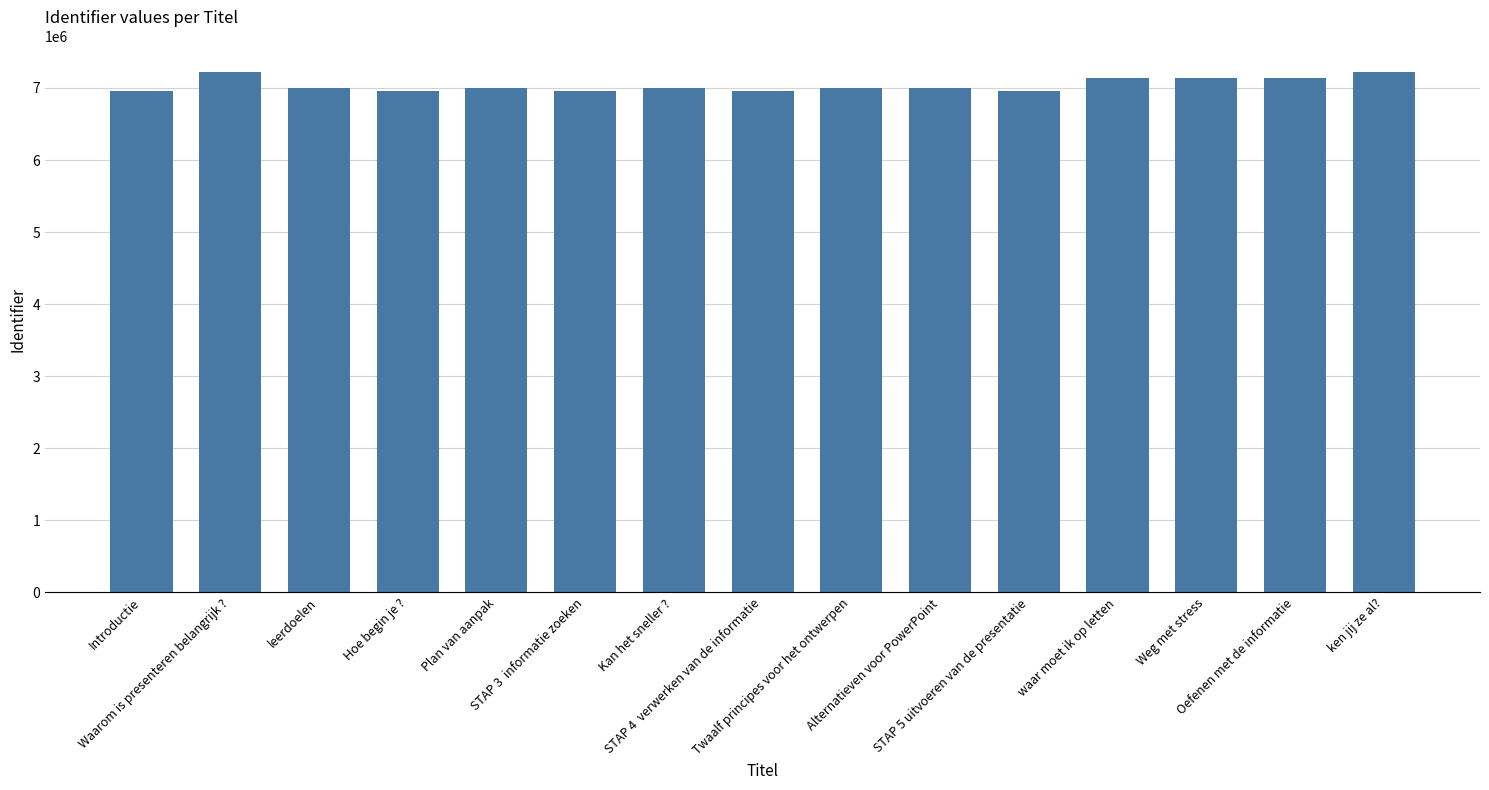

How many bars are there in total?

15